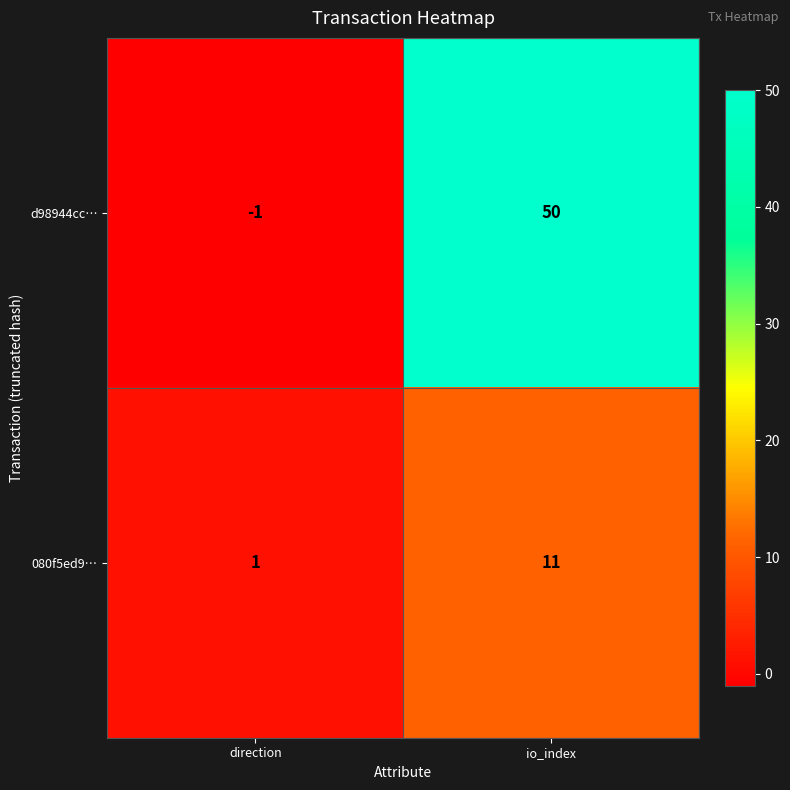

What is the maximum value shown in the chart?

50